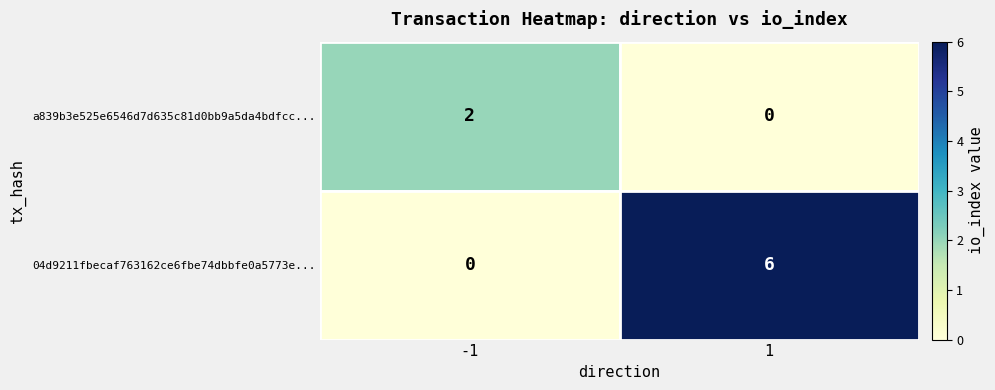

What is the difference between the maximum and minimum values in the 04d9211fbecaf763162ce6fbe74dbbfe0a5773e... series?

6